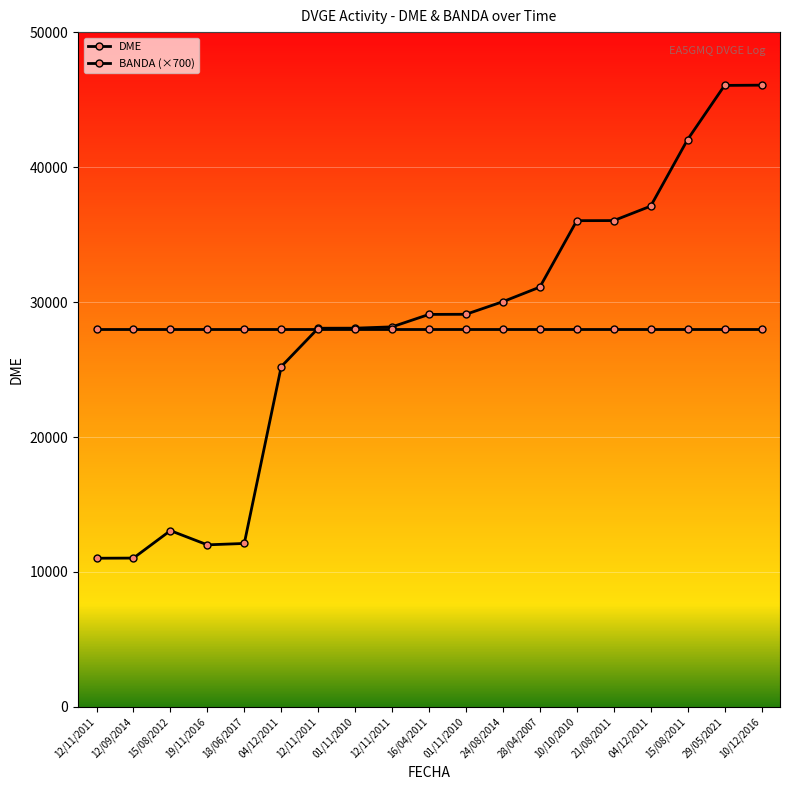

The value of DME at 12/09/2014 is 11031. True or false?

True